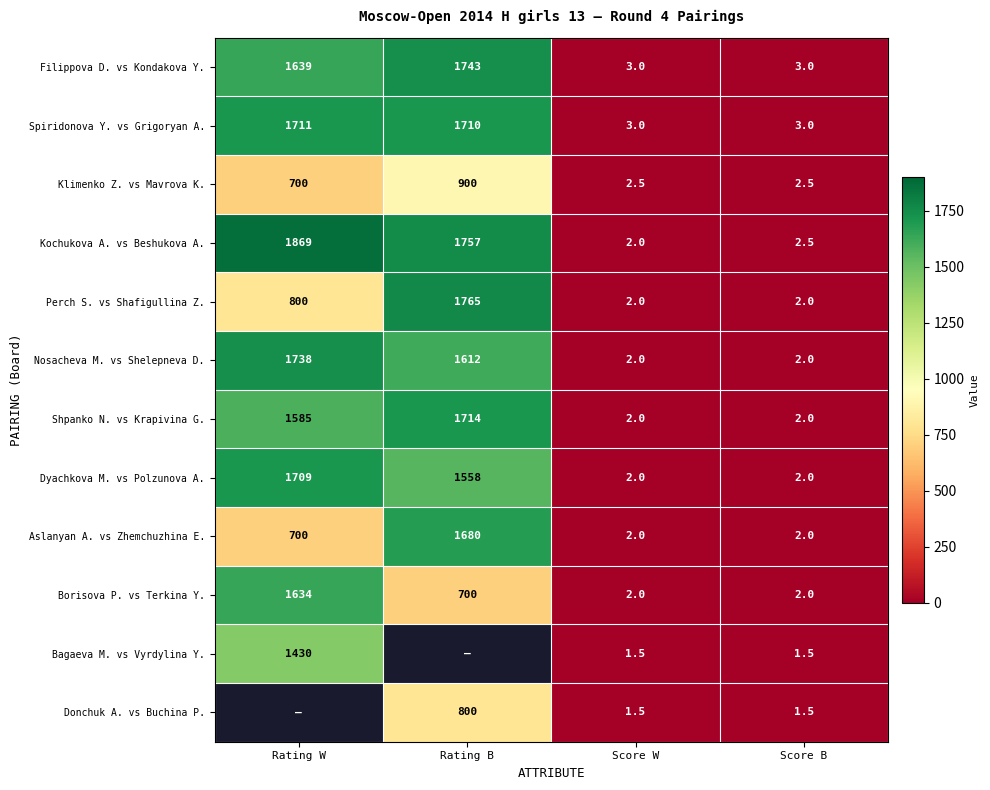

The value of Donchuk A. vs Buchina P. at Score W is 1.5. True or false?

True